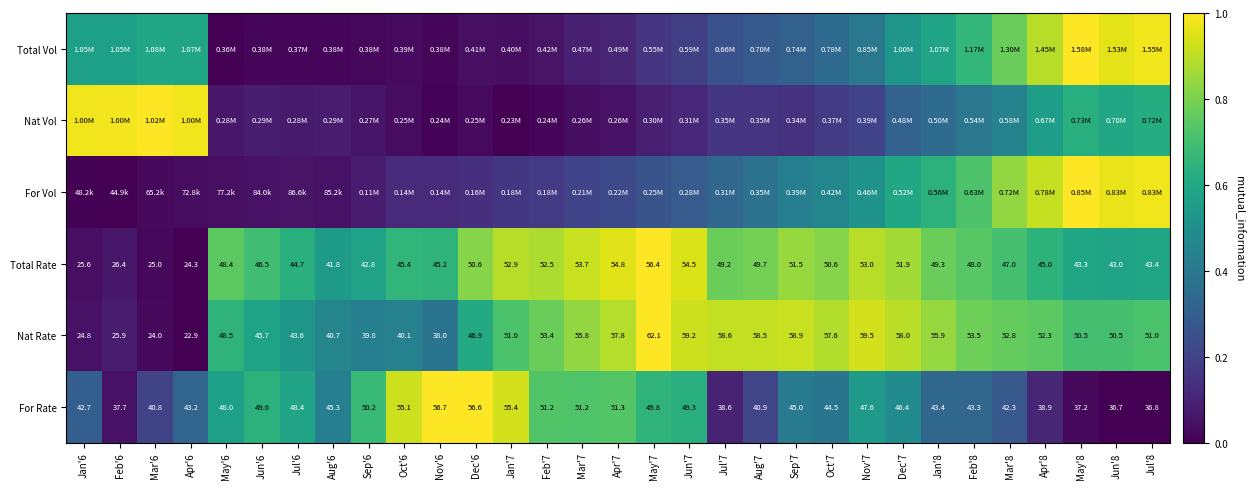

What is the difference between the highest and lowest values at Jun'6?

0.7